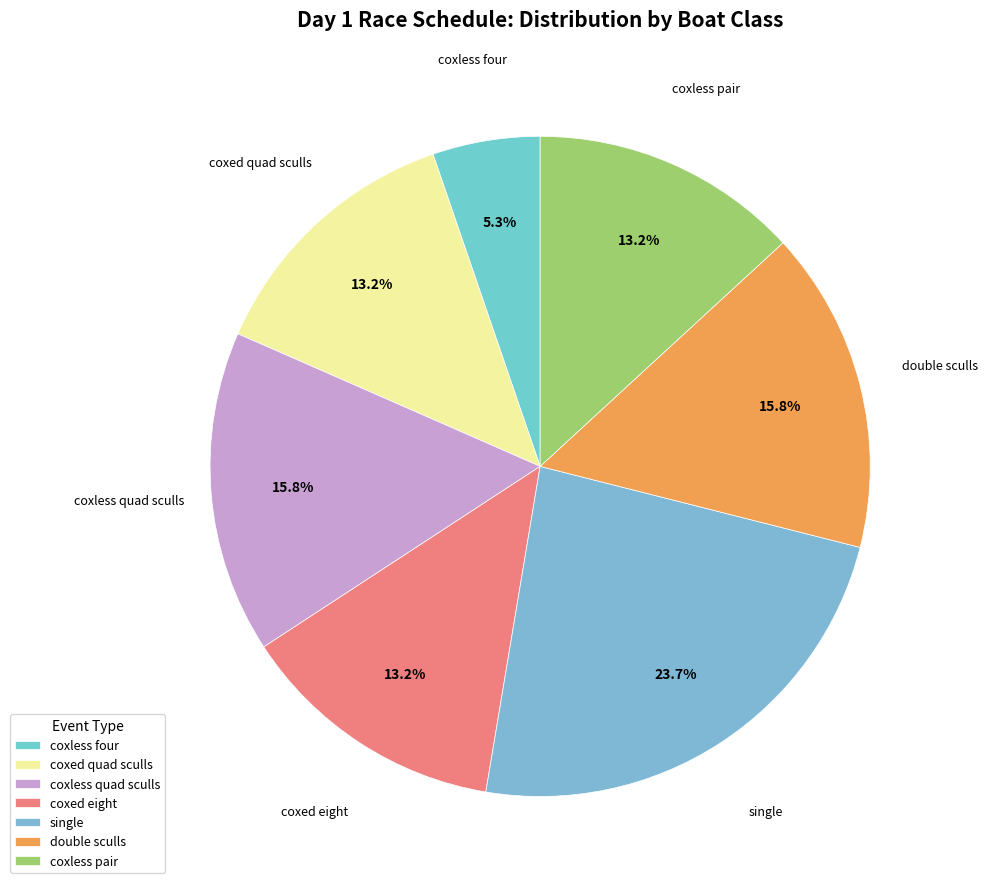

Which slice is the largest?

single